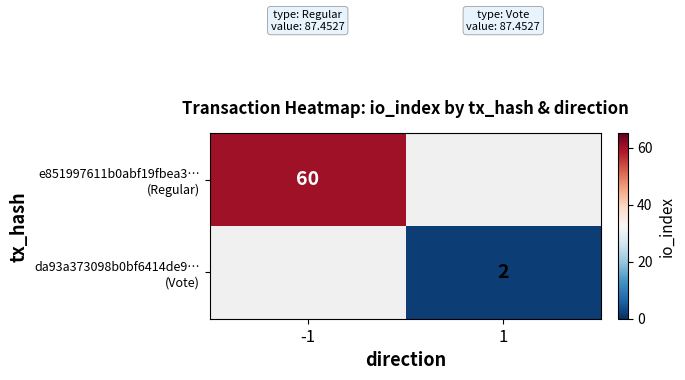

Which series has the largest range (max minus min)?

e851997611b0abf19fbea3… (Regular)